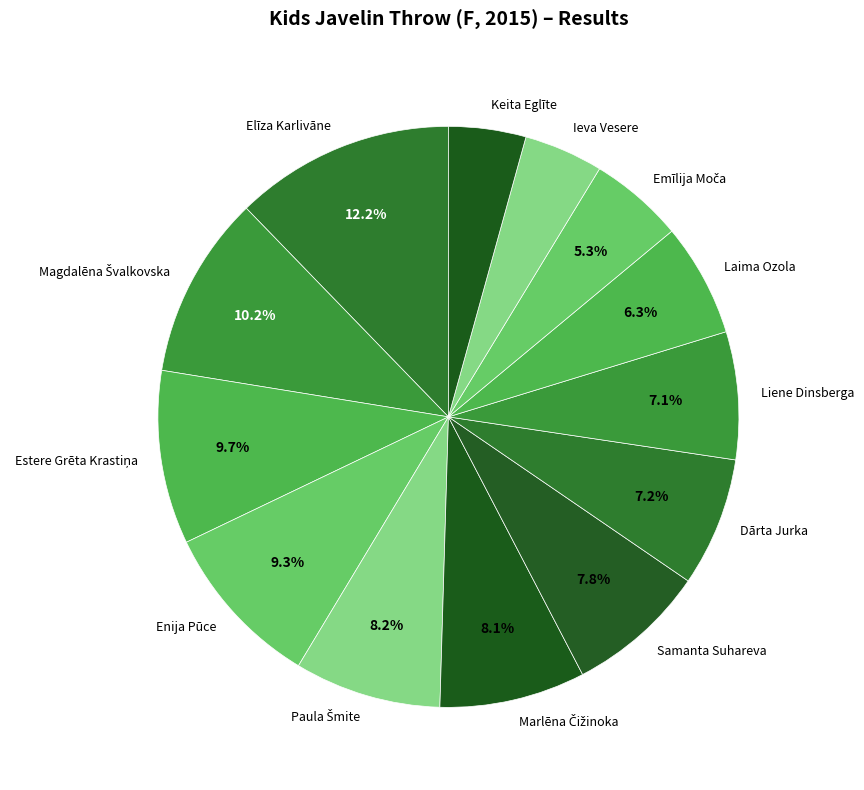

Is there any slice that represents more than half of the pie?

No